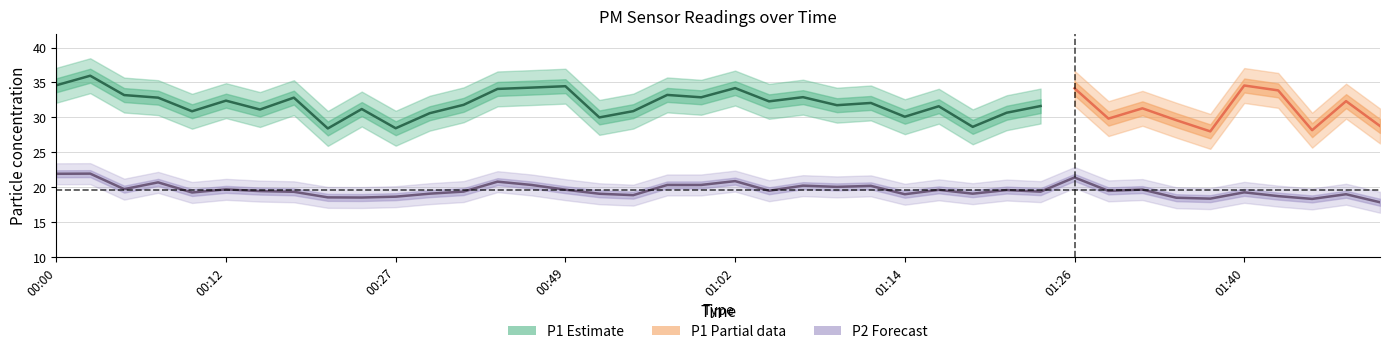

What position from the right is 00:59?

21